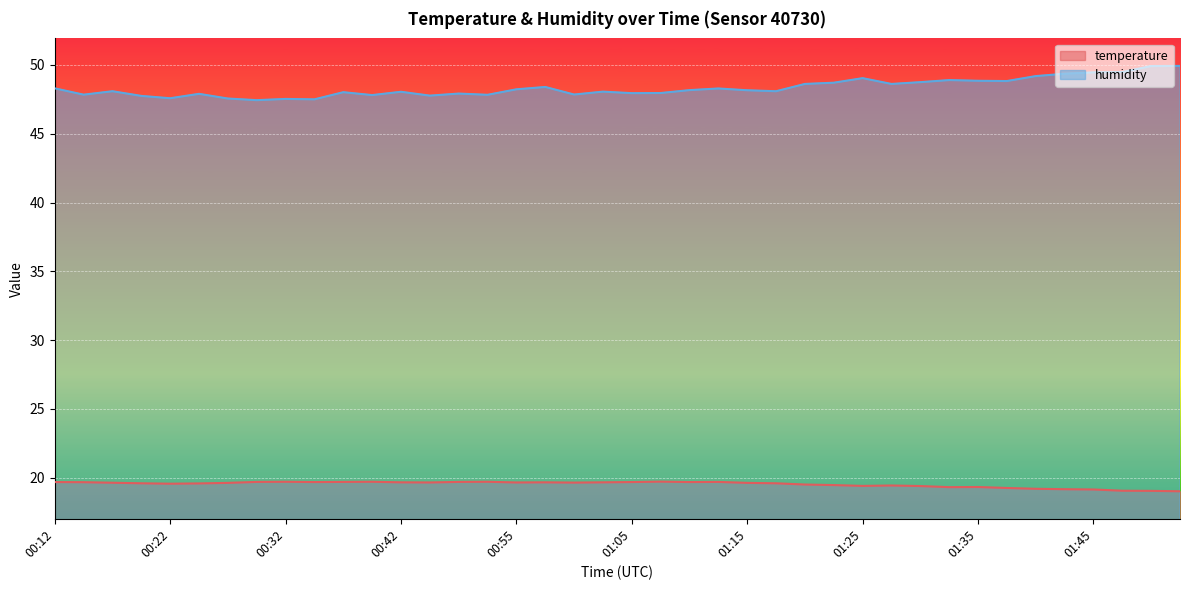

What is the label of the 31st point from the left?

01:30